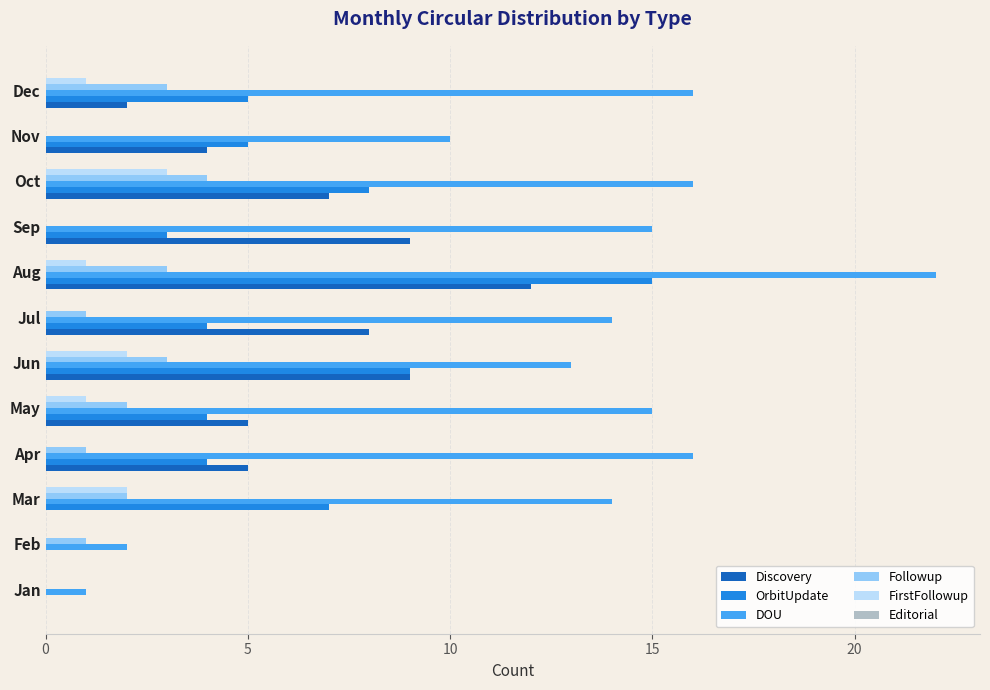

The value of OrbitUpdate at Oct is 4. True or false?

False